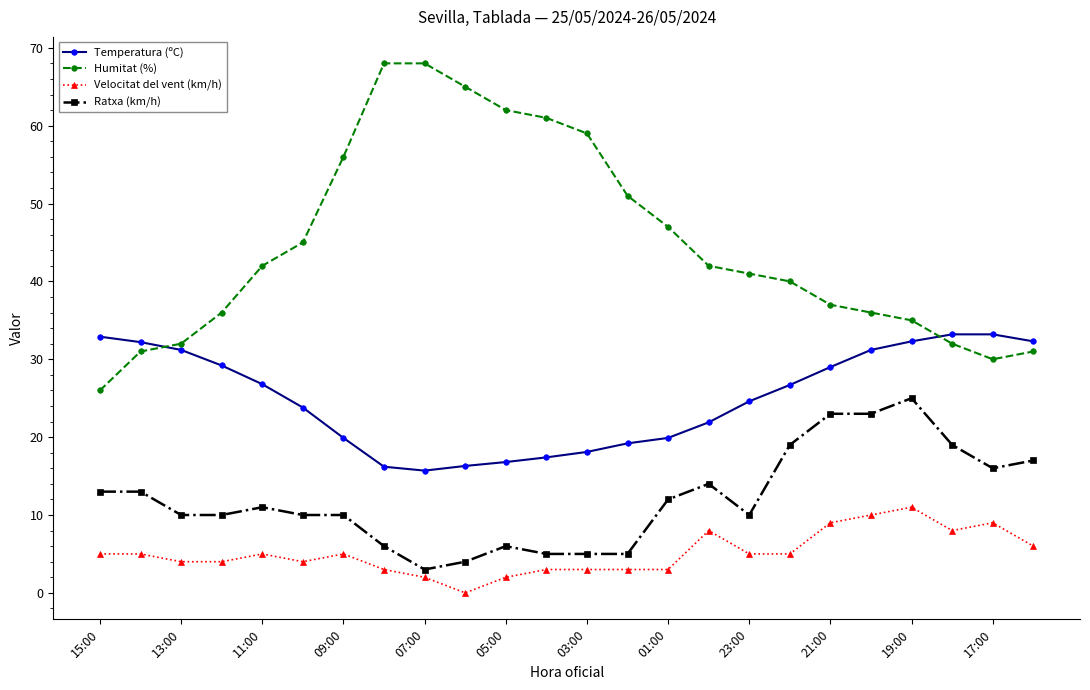

Which series has the largest range (max minus min)?

Humitat (%)